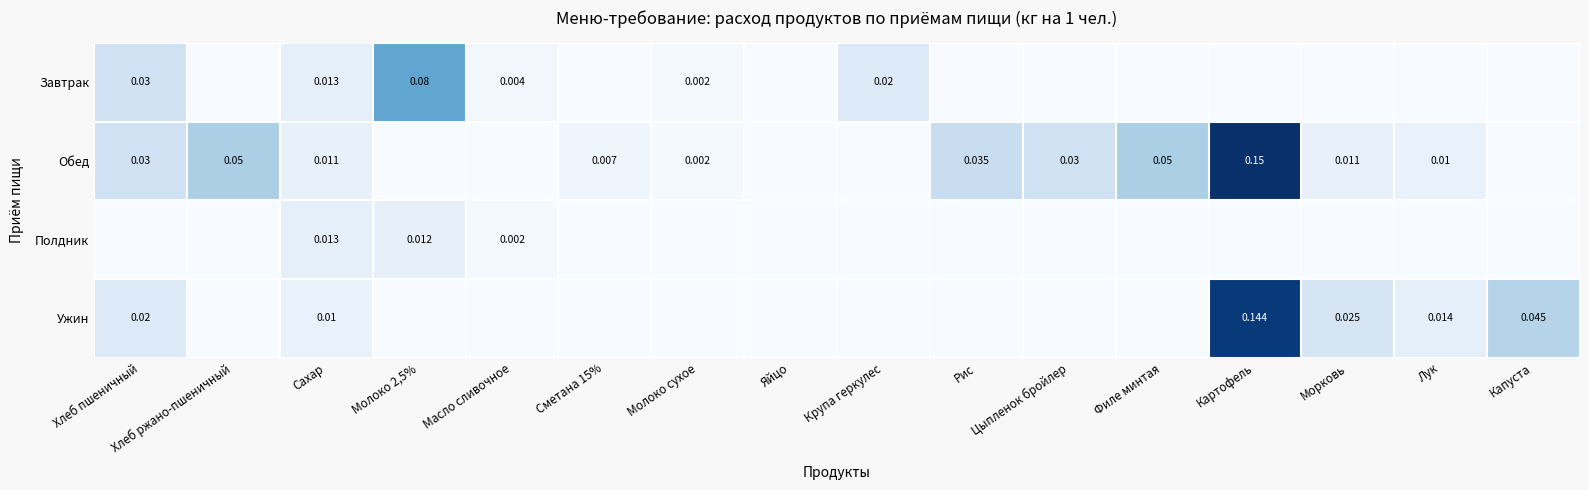

Is the value of Ужин at Сахар greater than the value of Завтрак at Масло сливочное?

Yes